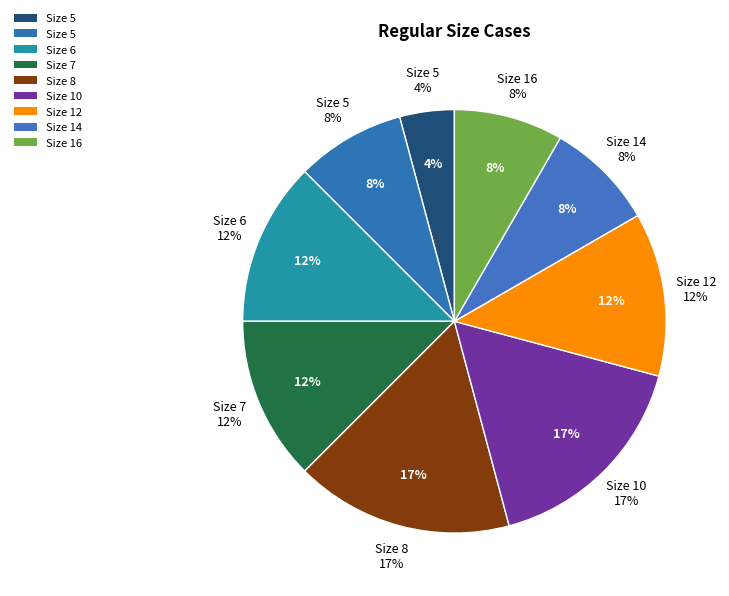

Is there a majority slice in this chart?

No